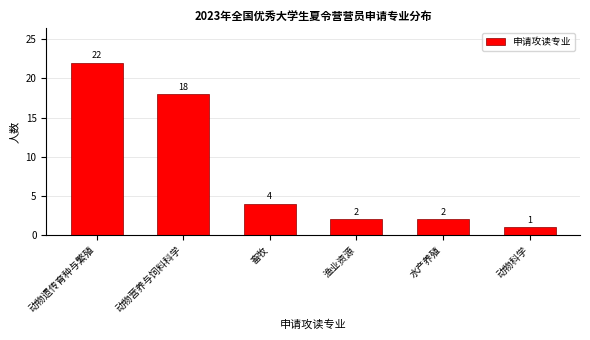

Reading right to left, extract all data points from this chart.

1	2	2	4	18	22